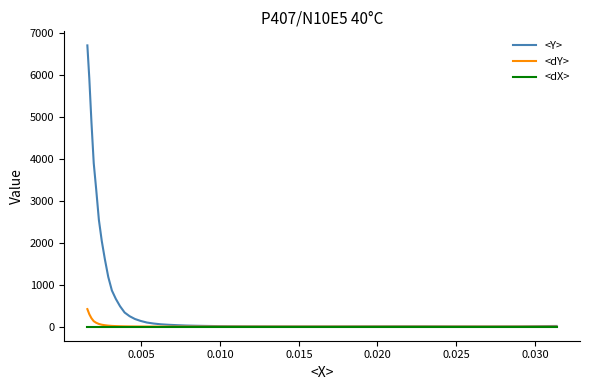

What is the maximum value shown in the chart?

6698.3